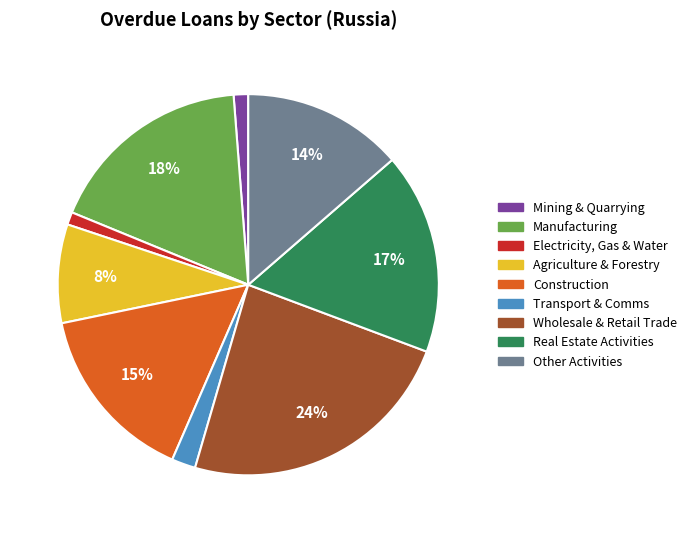

What percentage is the Real Estate Activities slice, to the nearest percent?

17%